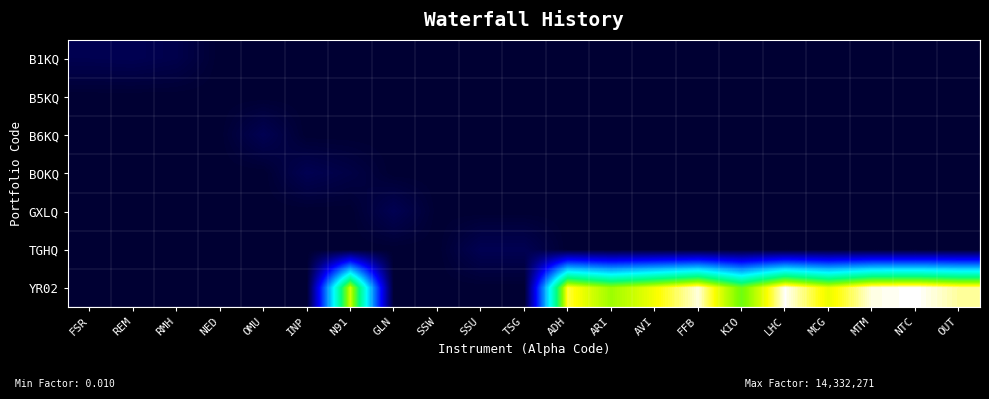

Rank the series at MTM from lowest to highest value.

B1KQ, B5KQ, B6KQ, BOKQ, GXLQ, TGHQ, YR02